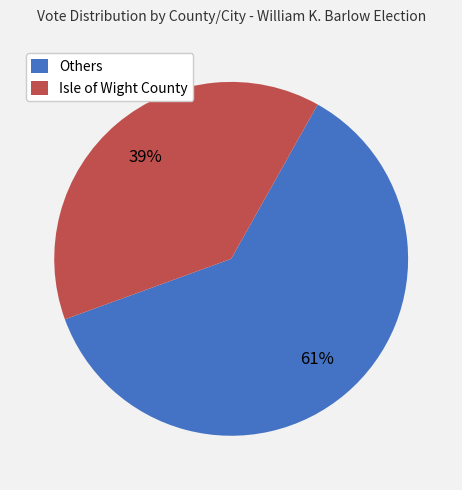

What percentage is the Others slice, to the nearest percent?

61%